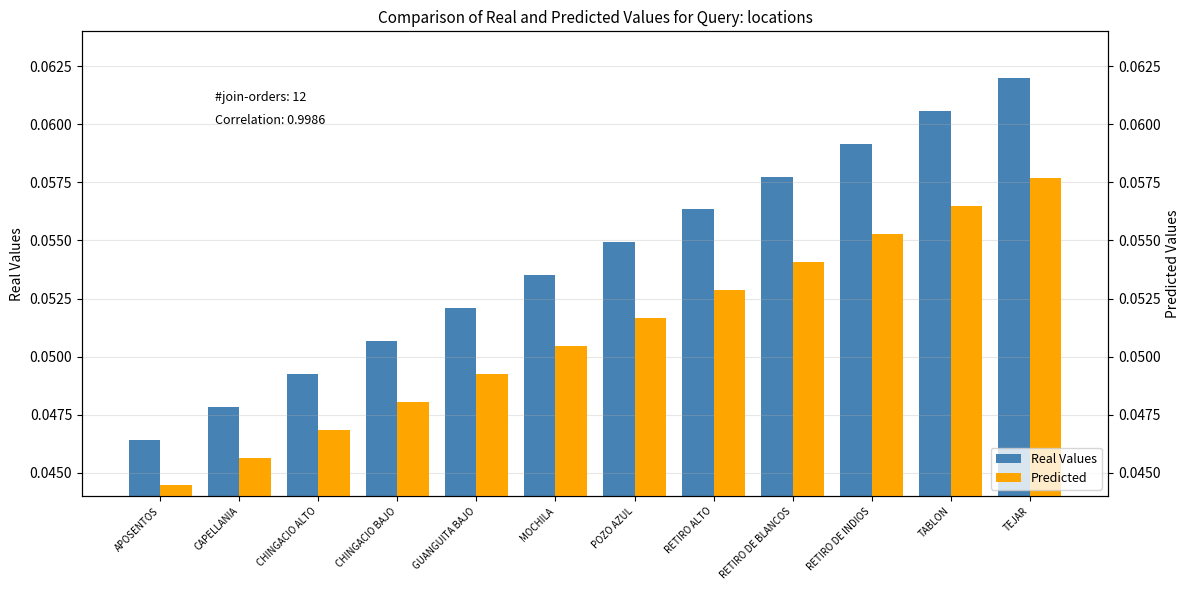

At CHINGACIO BAJO, list the series in order from largest to smallest.

Real Values, Predicted